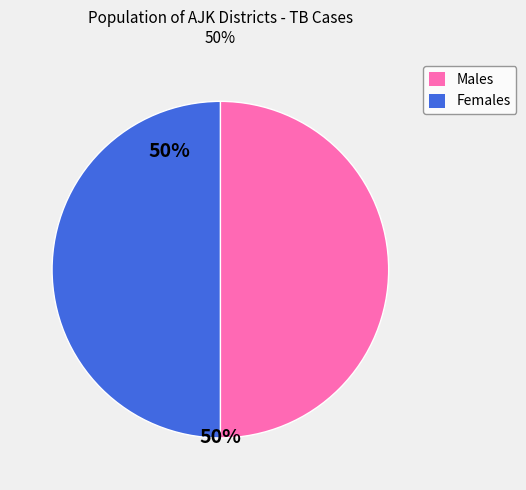

The Males slice represents 41% of the pie. True or false?

False